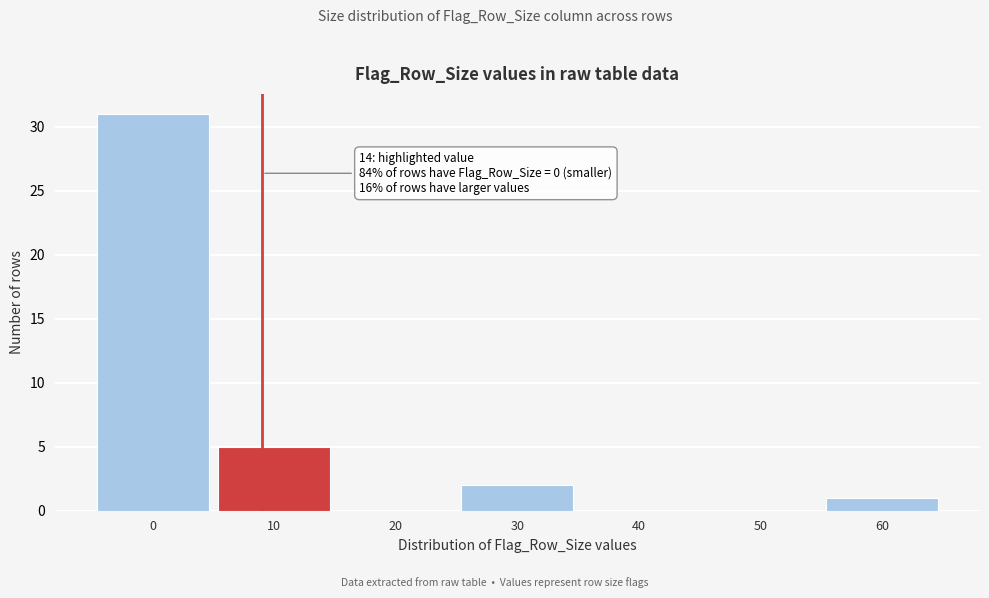

Reading left to right, transcribe all the data shown in this chart.

0=31	10=5	20=0	30=2	40=0	50=0	60=1